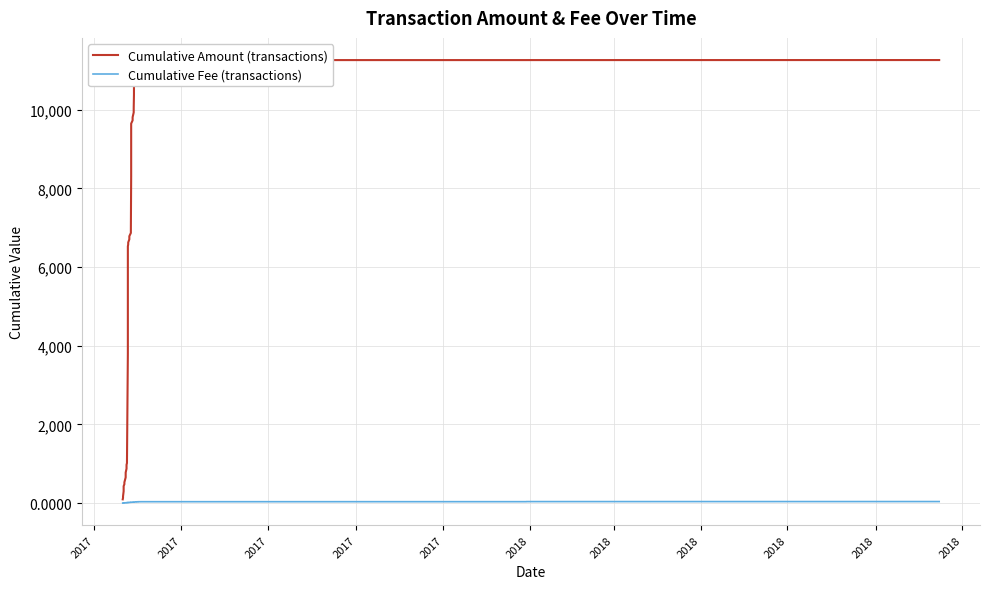

Which series has the largest total across all categories?

Cumulative Amount (transactions)